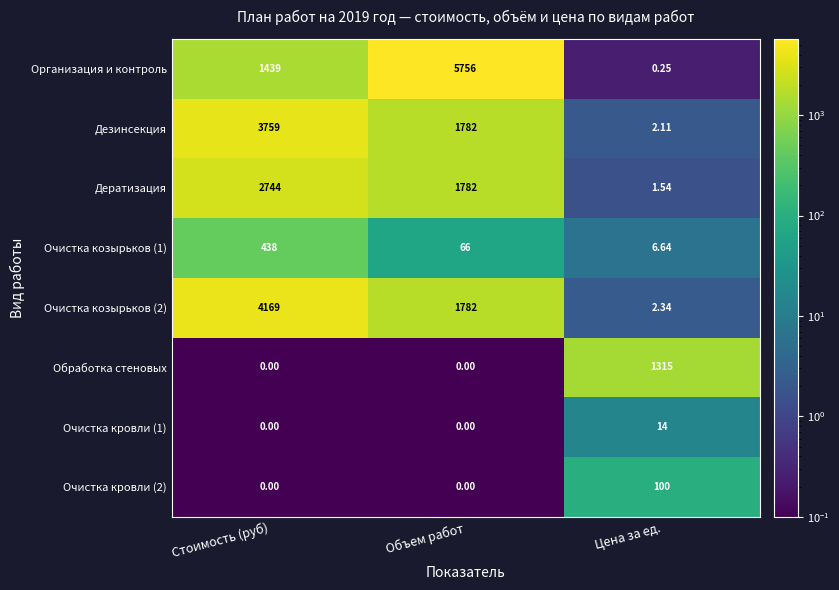

Which series has the largest range (max minus min)?

Организация и контроль